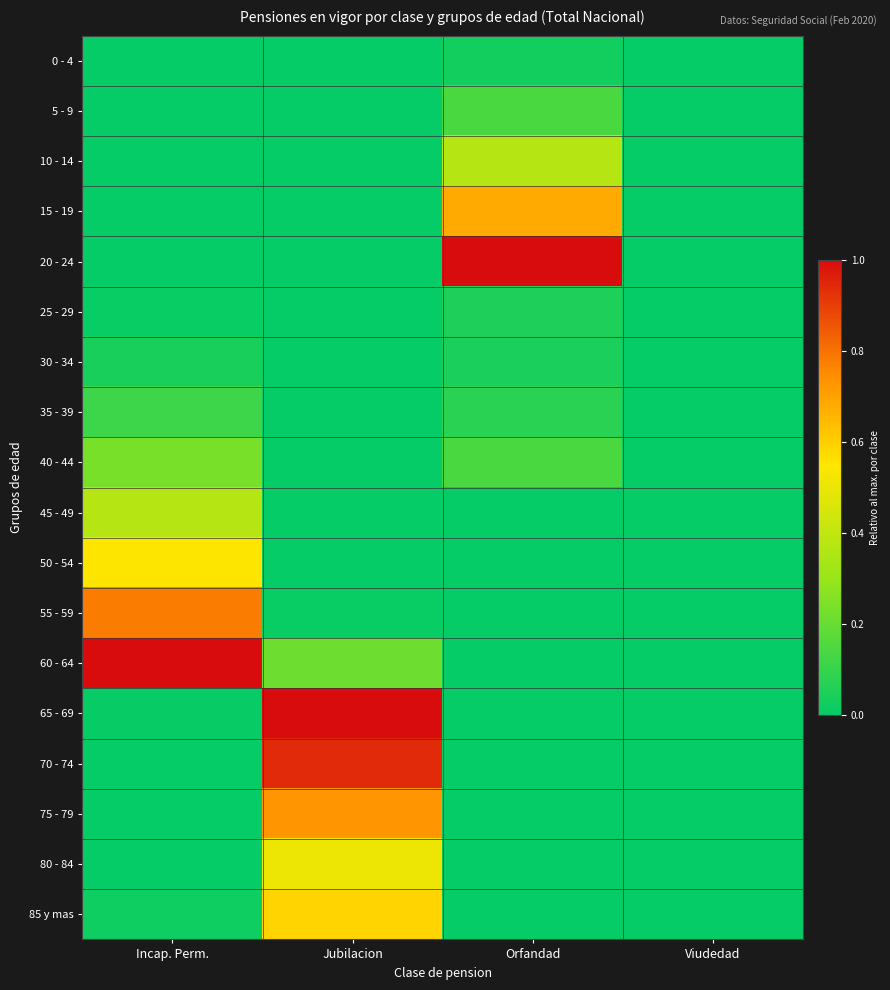

Which has a higher value, Viudedad or Incap. Perm.?

Viudedad